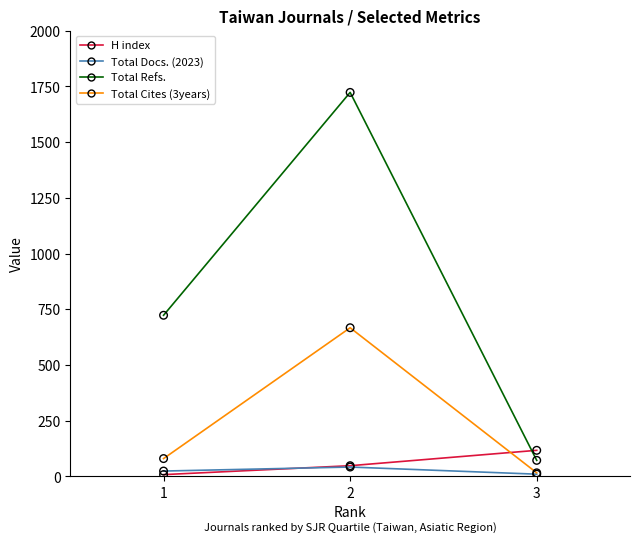

Which series has the largest range (max minus min)?

Total Refs.